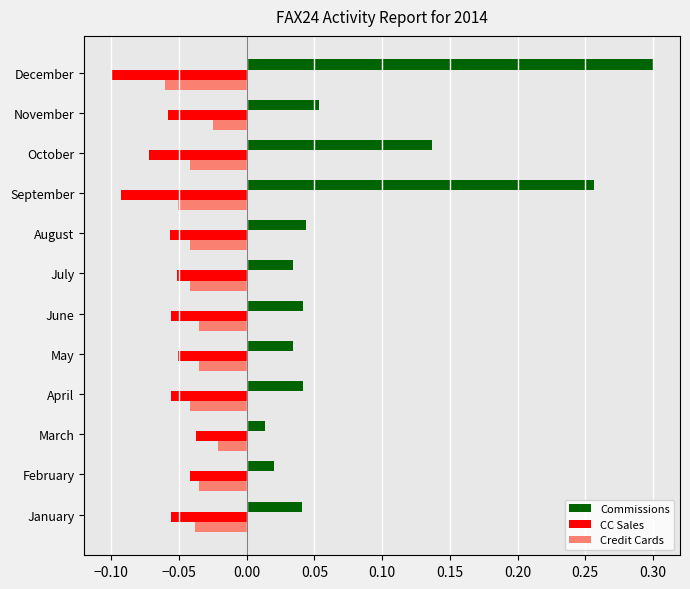

The CC Sales series shows -0.0 at July. True or false?

False